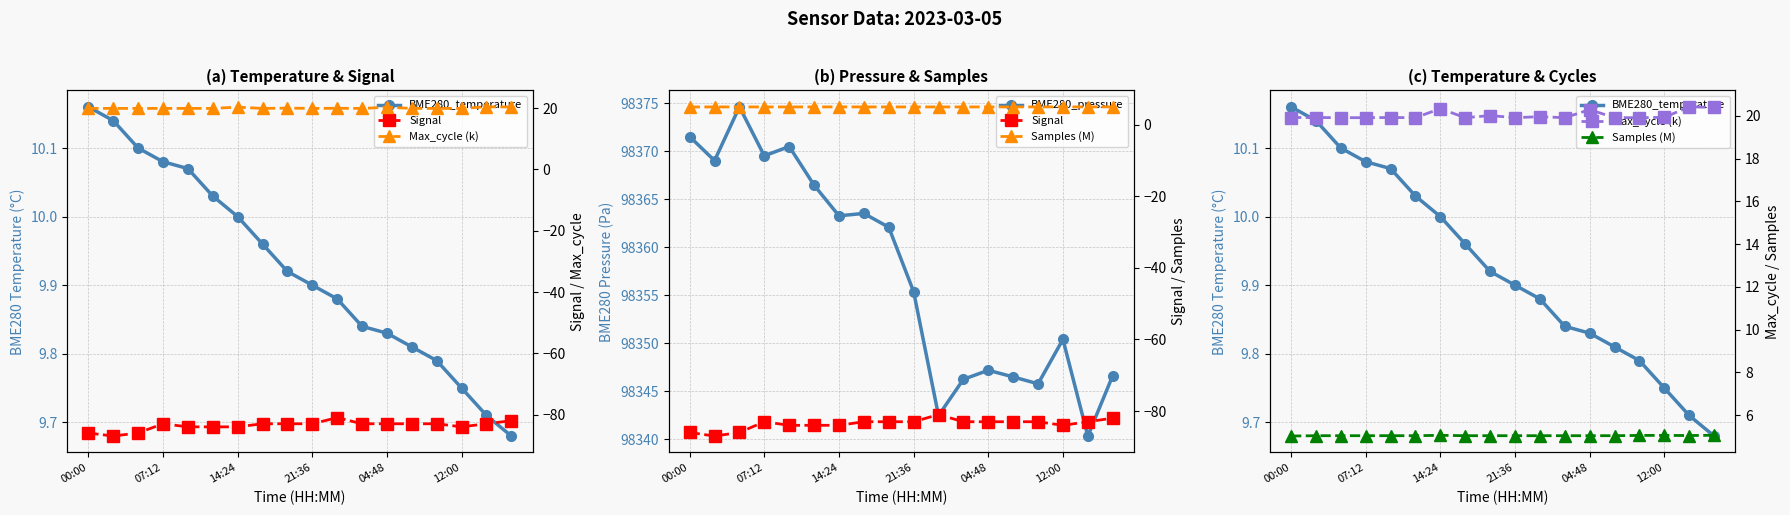

What is the approximate value of BME280_temperature at 04:48?

9.8